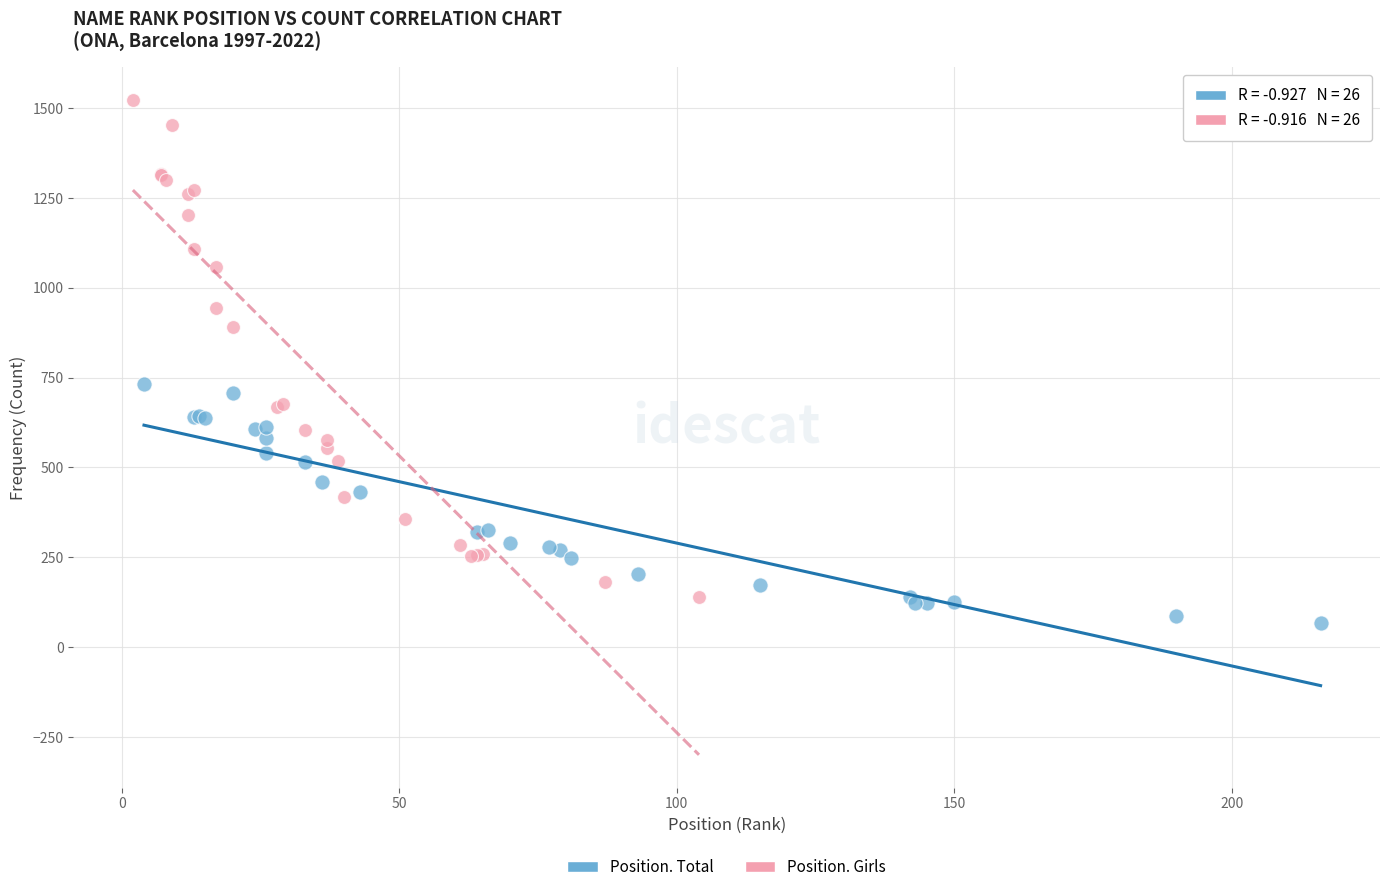

Which series contains the highest Y value?

Position. Girls